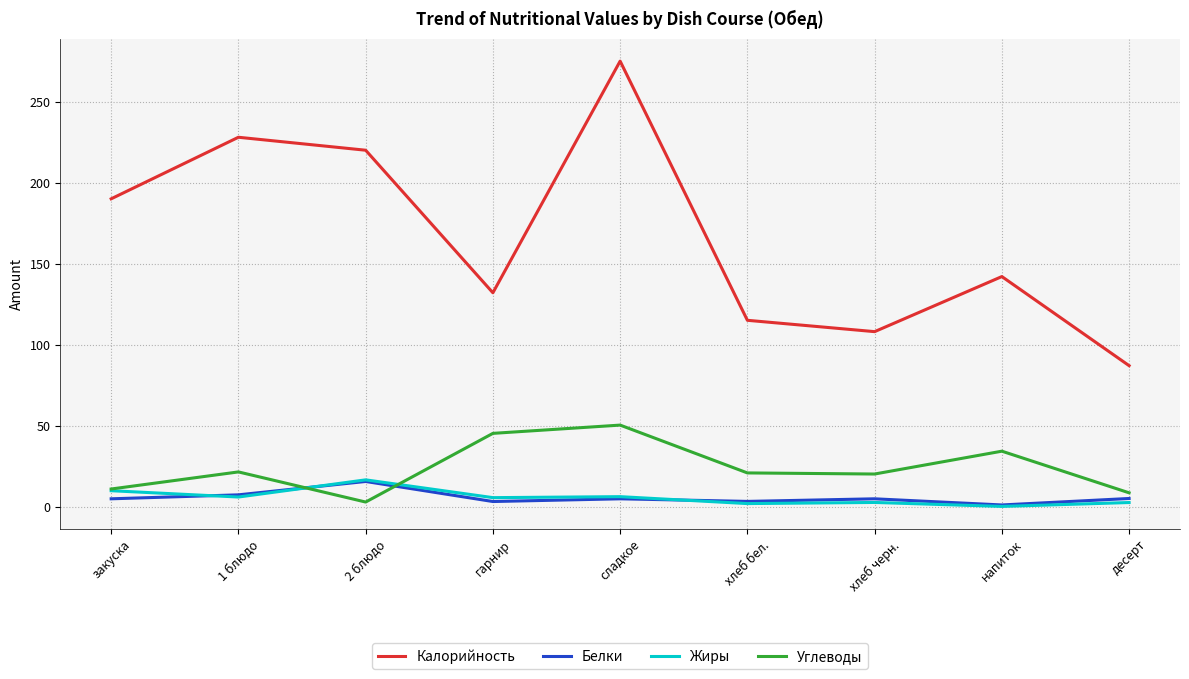

The Углеводы series shows 20.8 at хлеб бел.. True or false?

True